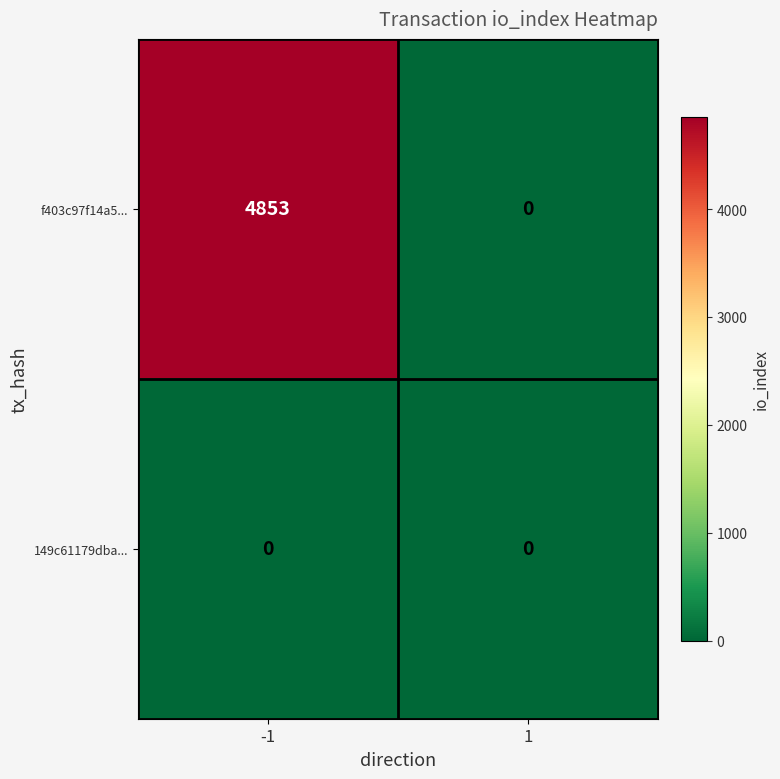

List the series in order of their overall mean, highest first.

f403c97f14a5..., 149c61179dba...